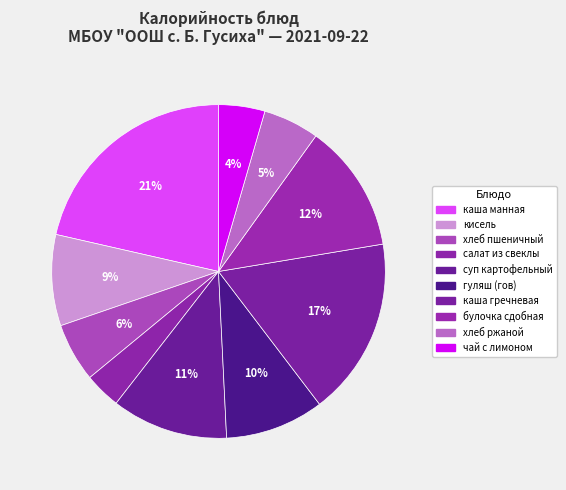

True or false: булочка сдобная accounts for 12% of the total.

True